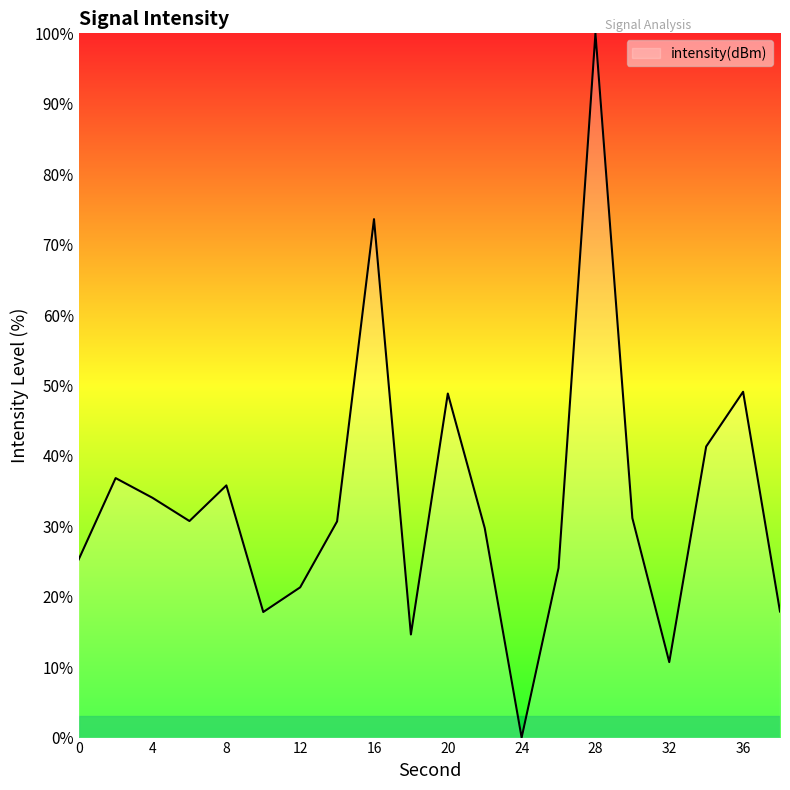

What is the maximum value shown in the chart?

100.0